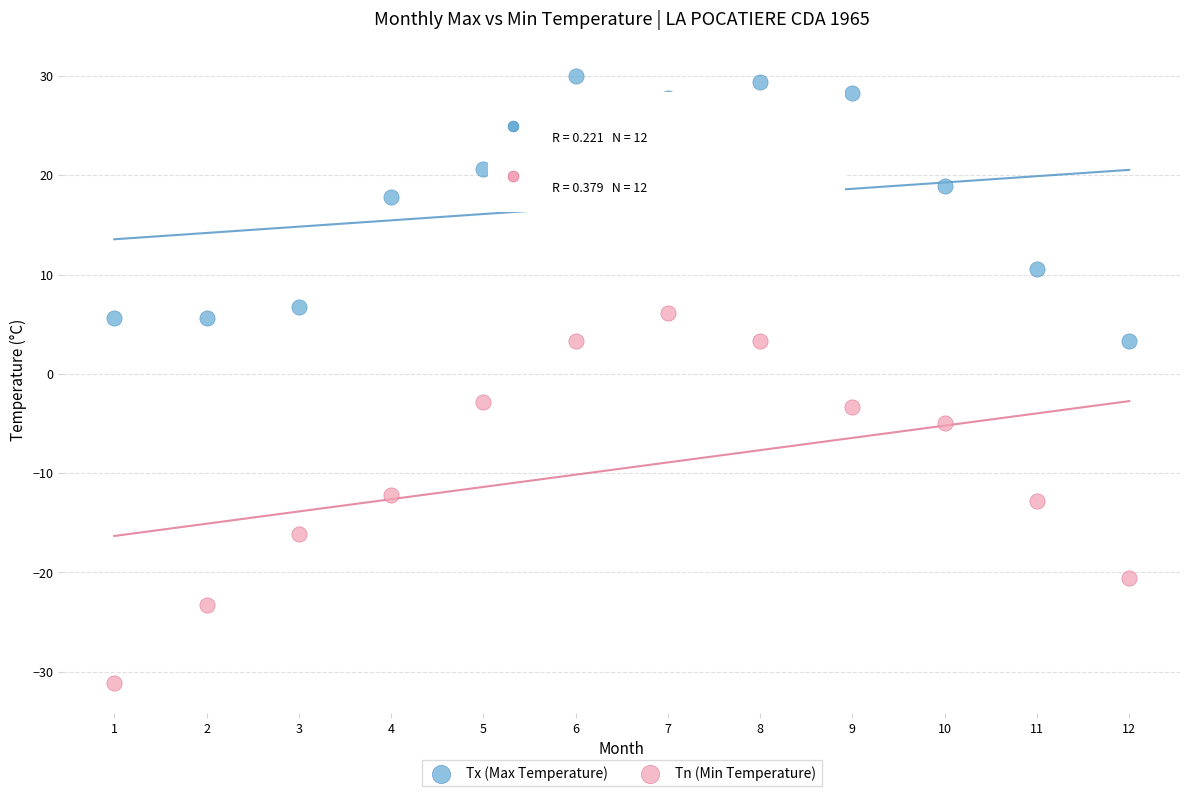

In the Tx (Max Temperature) series, what Y value is closest to 16?

17.8